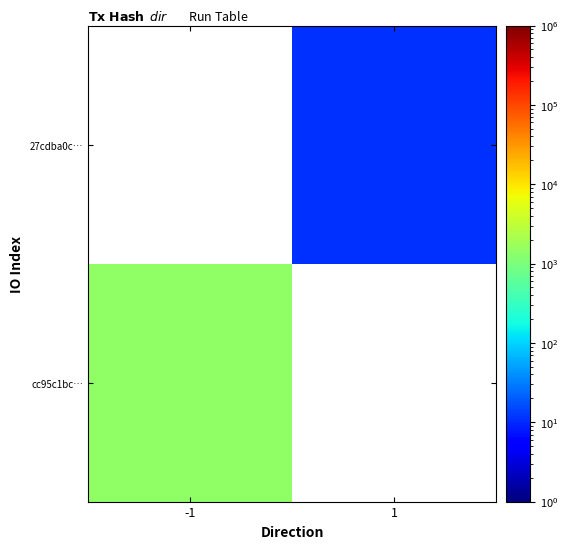

The value of cc95c1bc… at -1 is 2263.1. True or false?

False